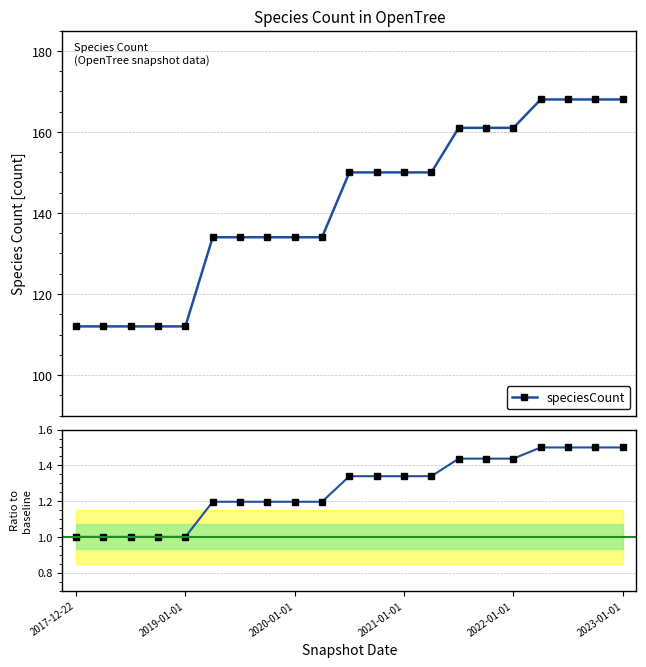

True or false: the data has more than 1 interior local peaks.

False